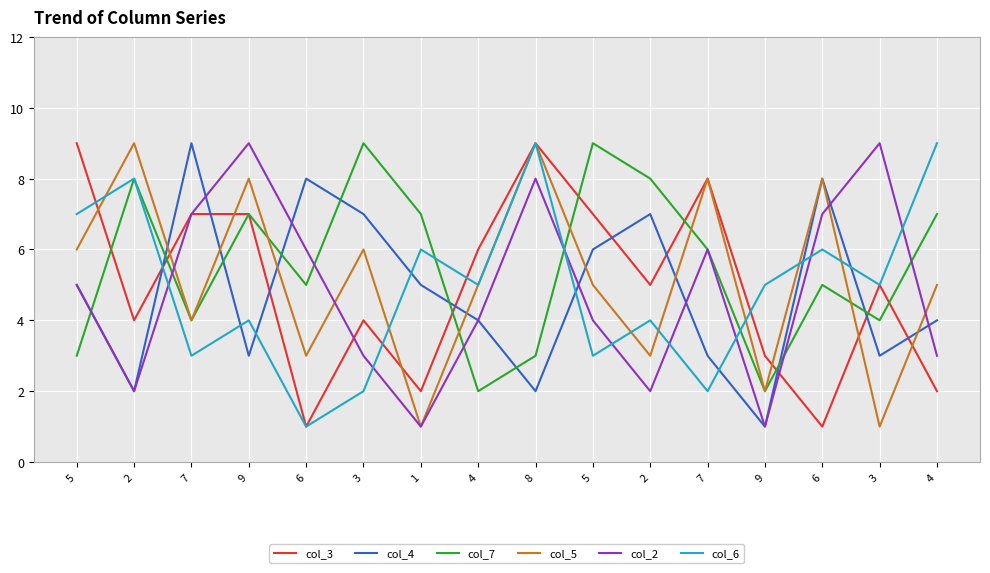

How many times do col_4 and col_6 cross each other?

8